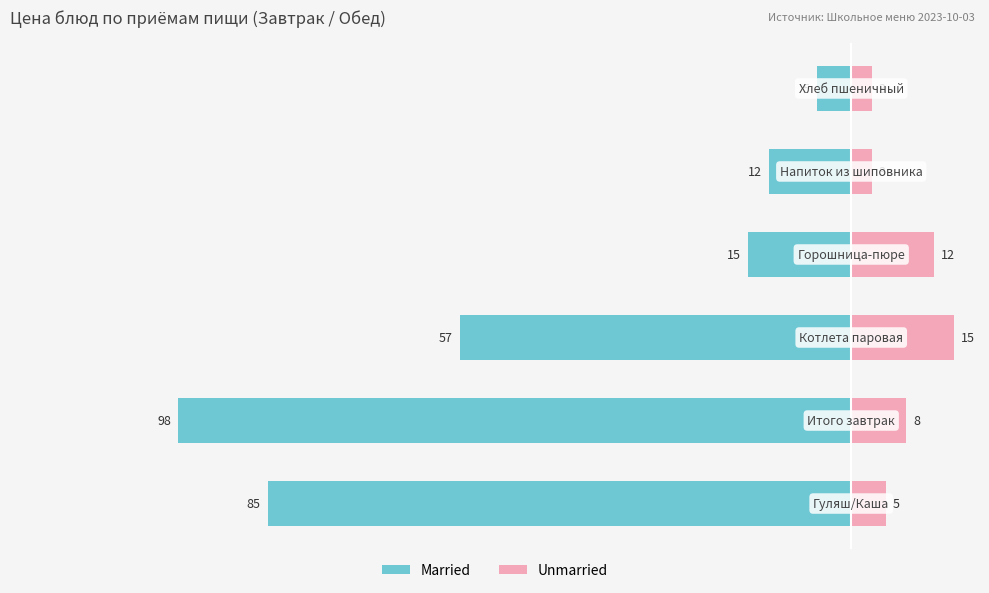

Which series has the widest spread of values?

Married